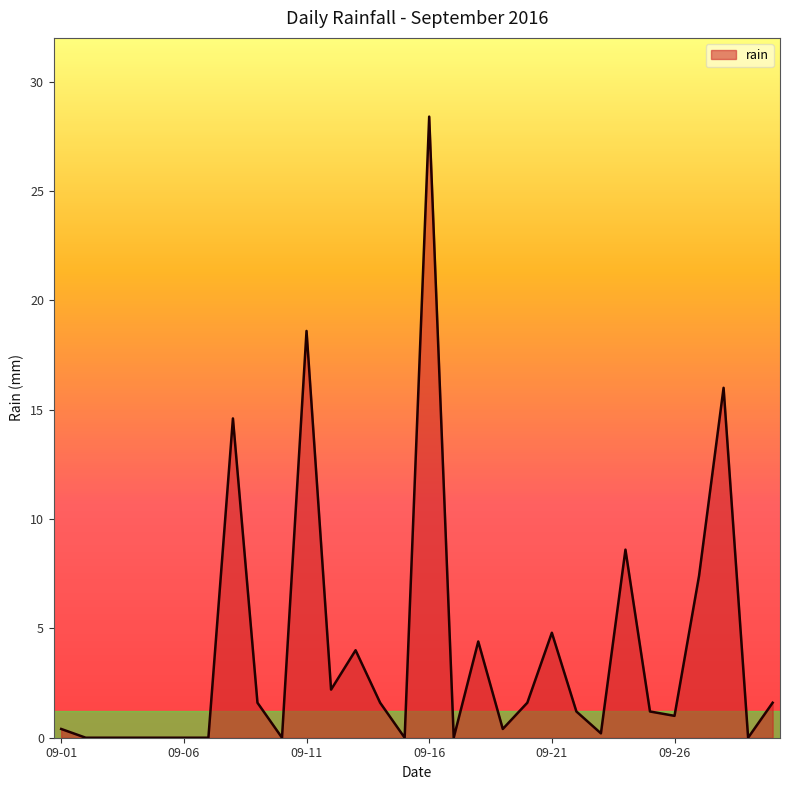

What is the maximum value shown in the chart?

28.4